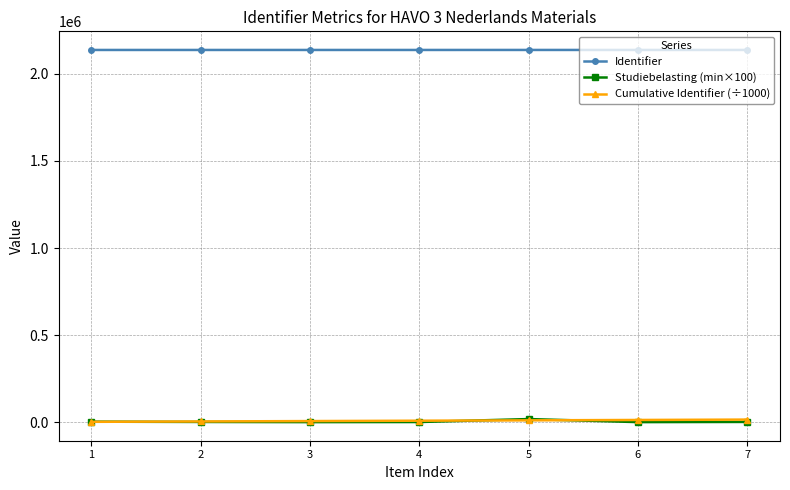

Which series has the largest total across all categories?

Identifier